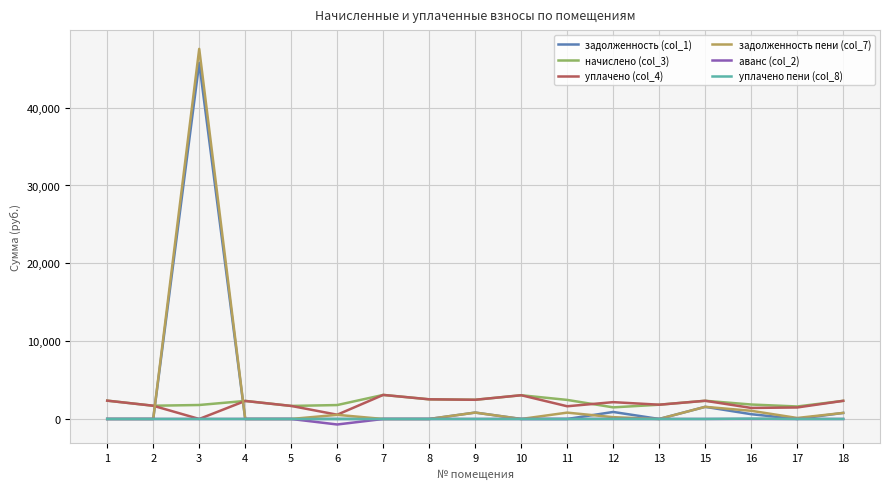

Which series ends up on top after the final intersection of начислено (col_3) and задолженность пени (col_7)?

начислено (col_3)